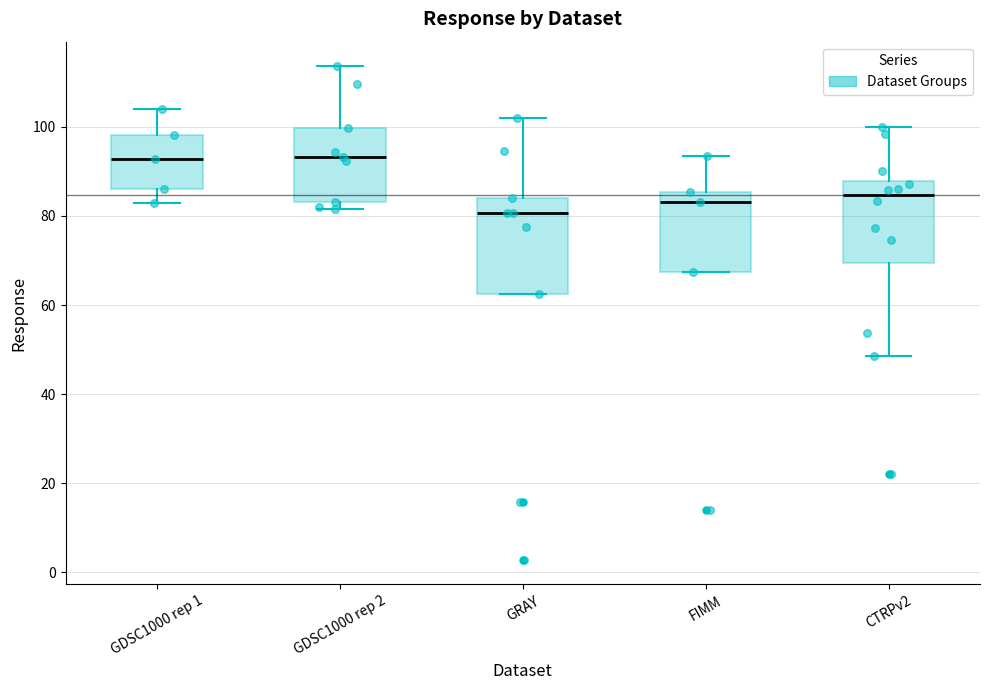

Comparing the boxes themselves (not the whiskers), which one is the tallest?

GRAY